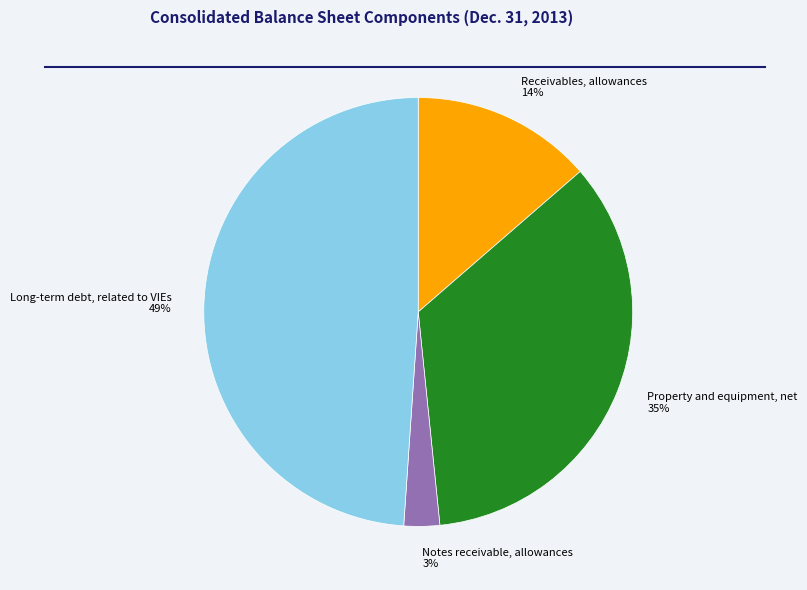

Which category has the biggest portion of the pie?

Long-term debt, related to VIEs